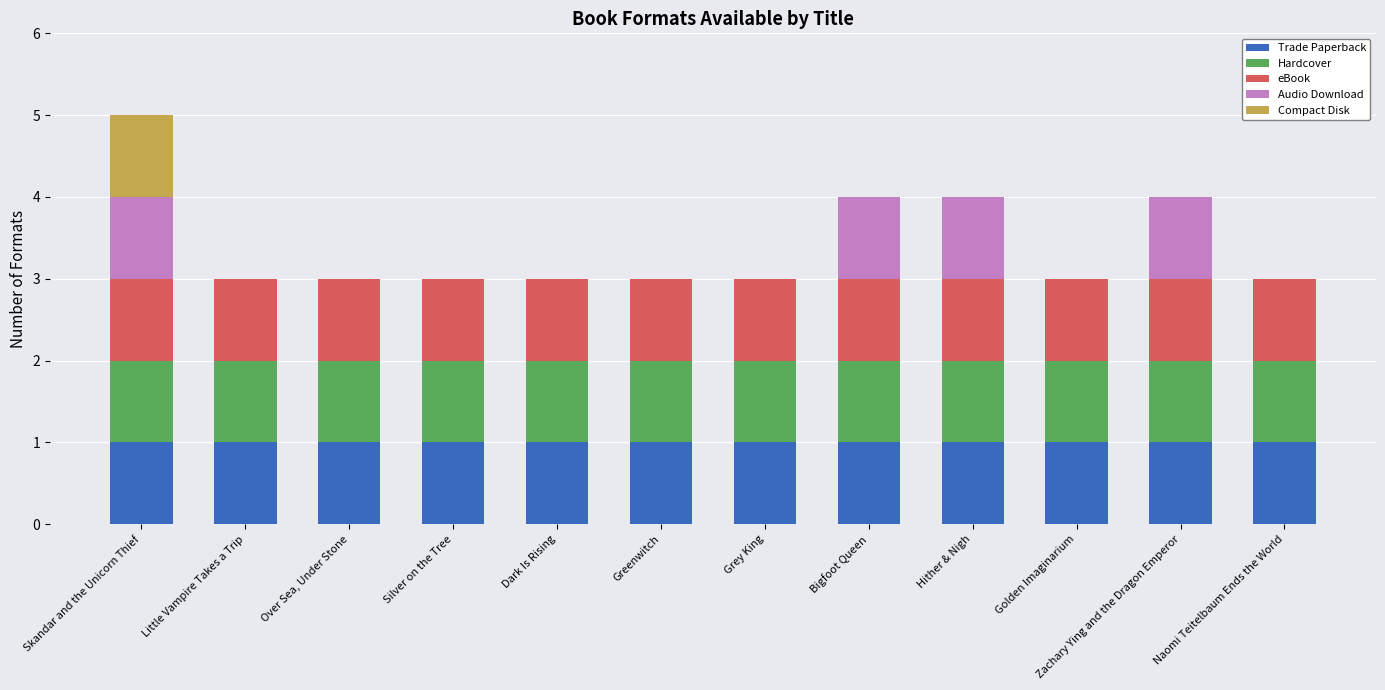

Are the bars horizontal?

No